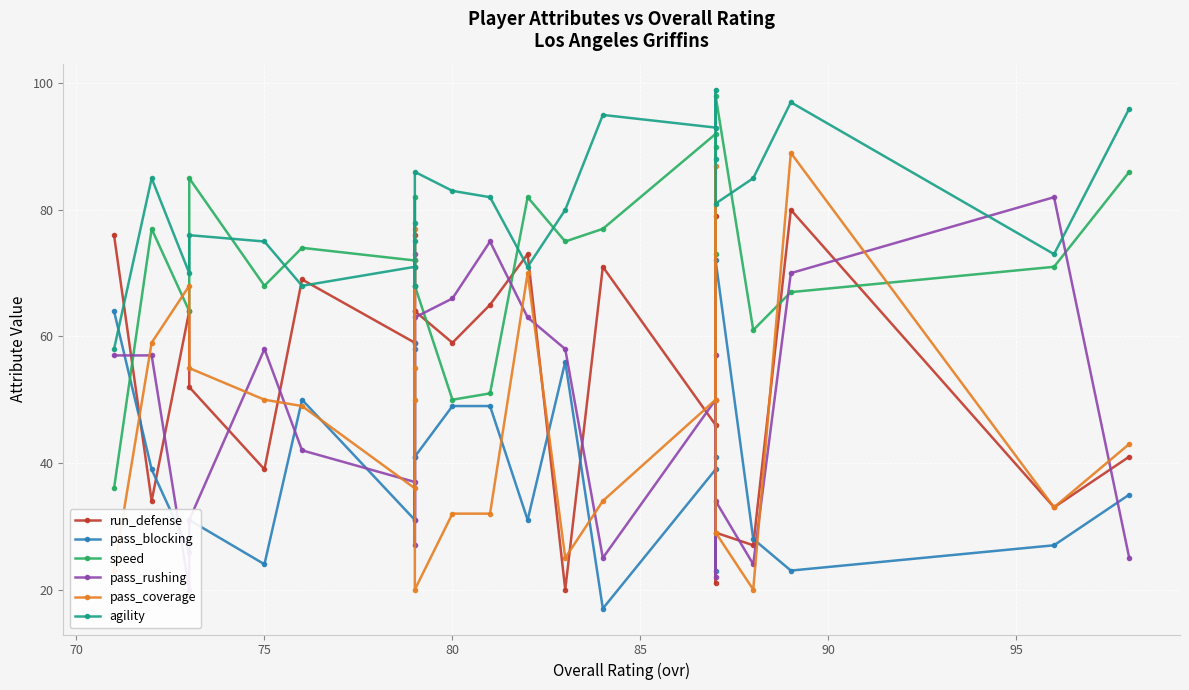

How many intersections are there between pass_rushing and run_defense?

16